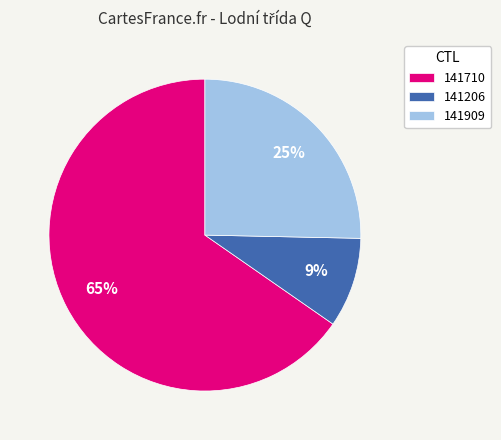

What is the ratio of the value at 141909 to the value at 141710?

0.4